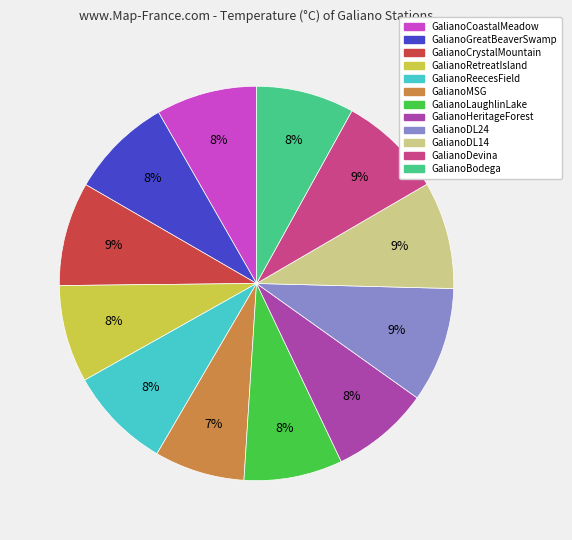

What is the smallest slice in the pie chart?

GalianoMSG